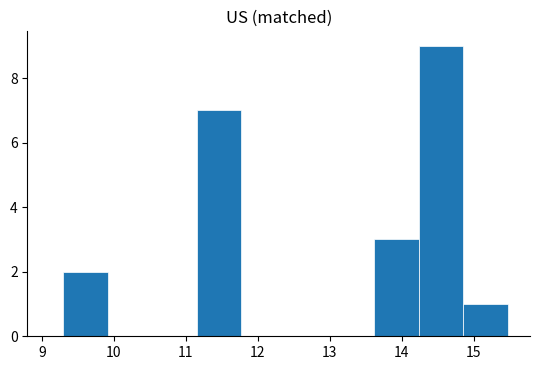

Over which range of the x-axis is the bar tallest?

14.2 to 14.9